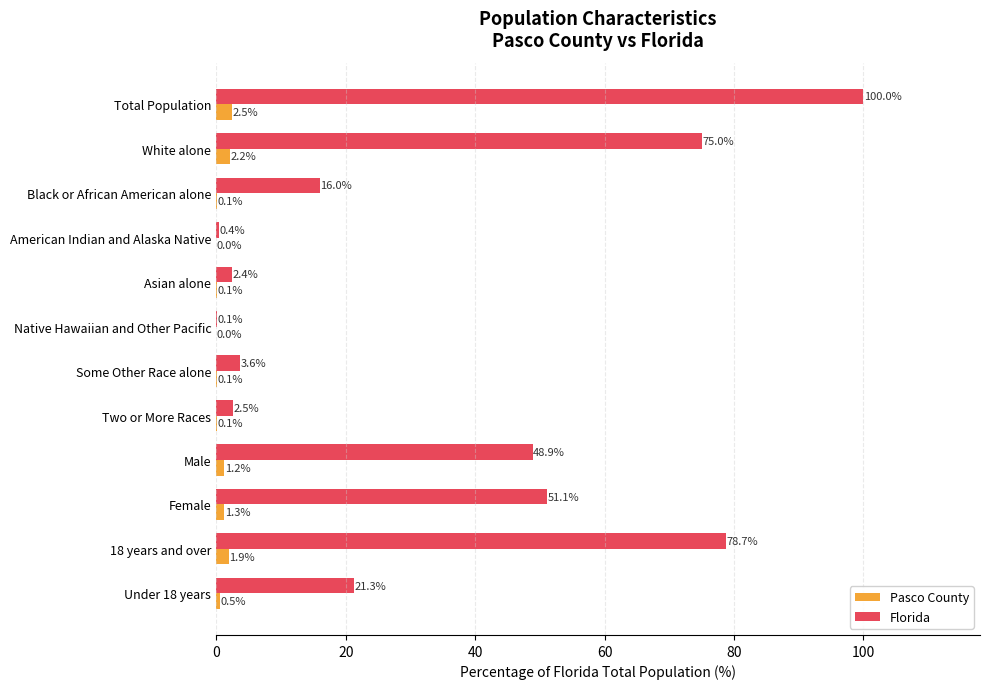

Between Total Population and Asian alone, which series saw the biggest shift?

Florida